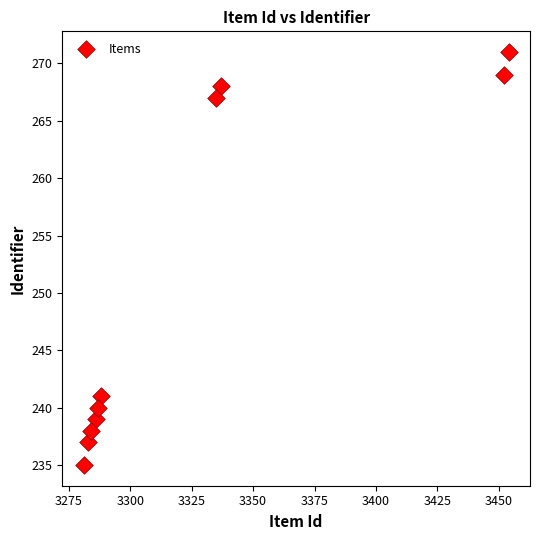

What is the range of Y values (max minus min)?

36